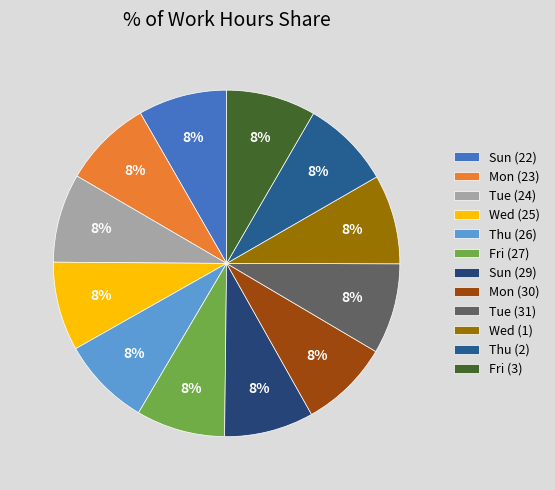

How many slices are in this pie chart?

12